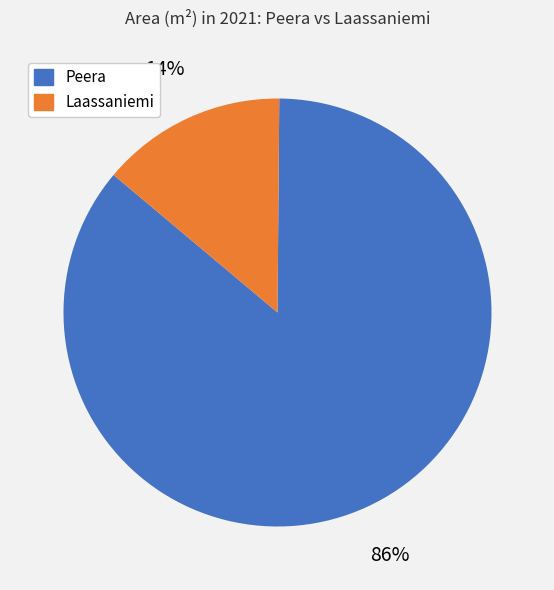

To the nearest percent, what portion does Peera represent?

86%